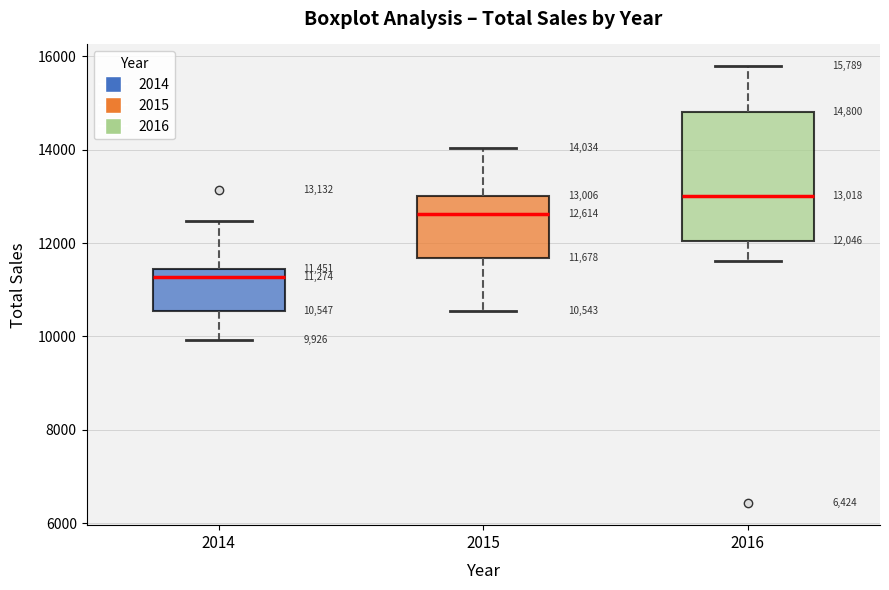

Which box is the tallest, from its lower edge to its upper edge?

2016